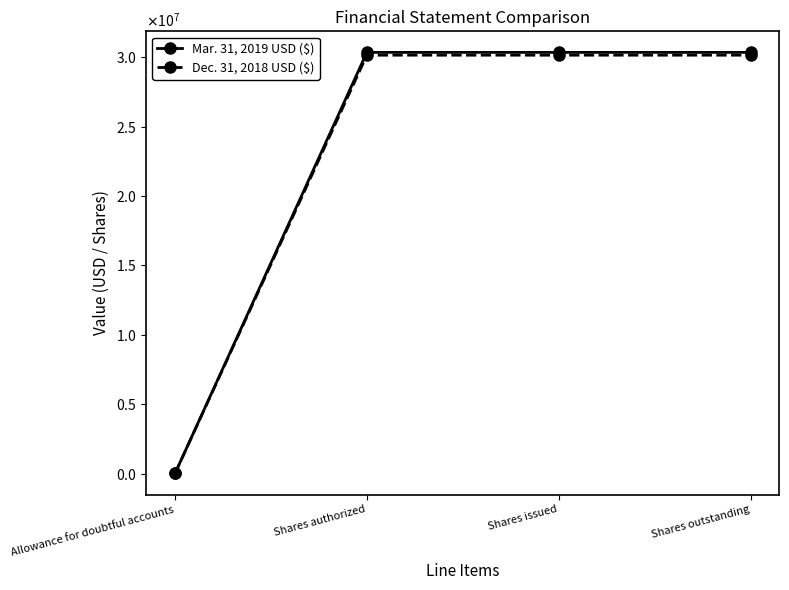

At how many categories does at least one series exceed 2324114?

3